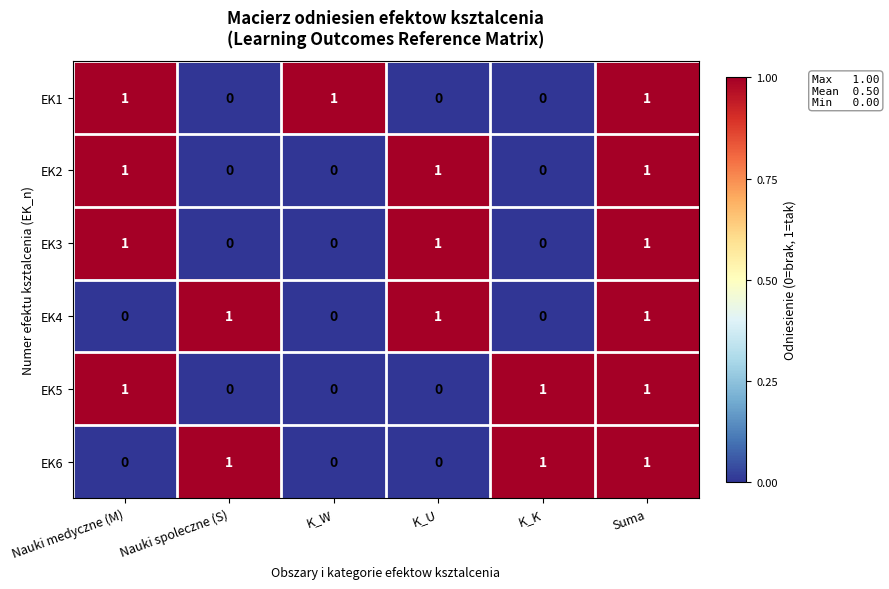

What is the sum of all EK2 values?

3